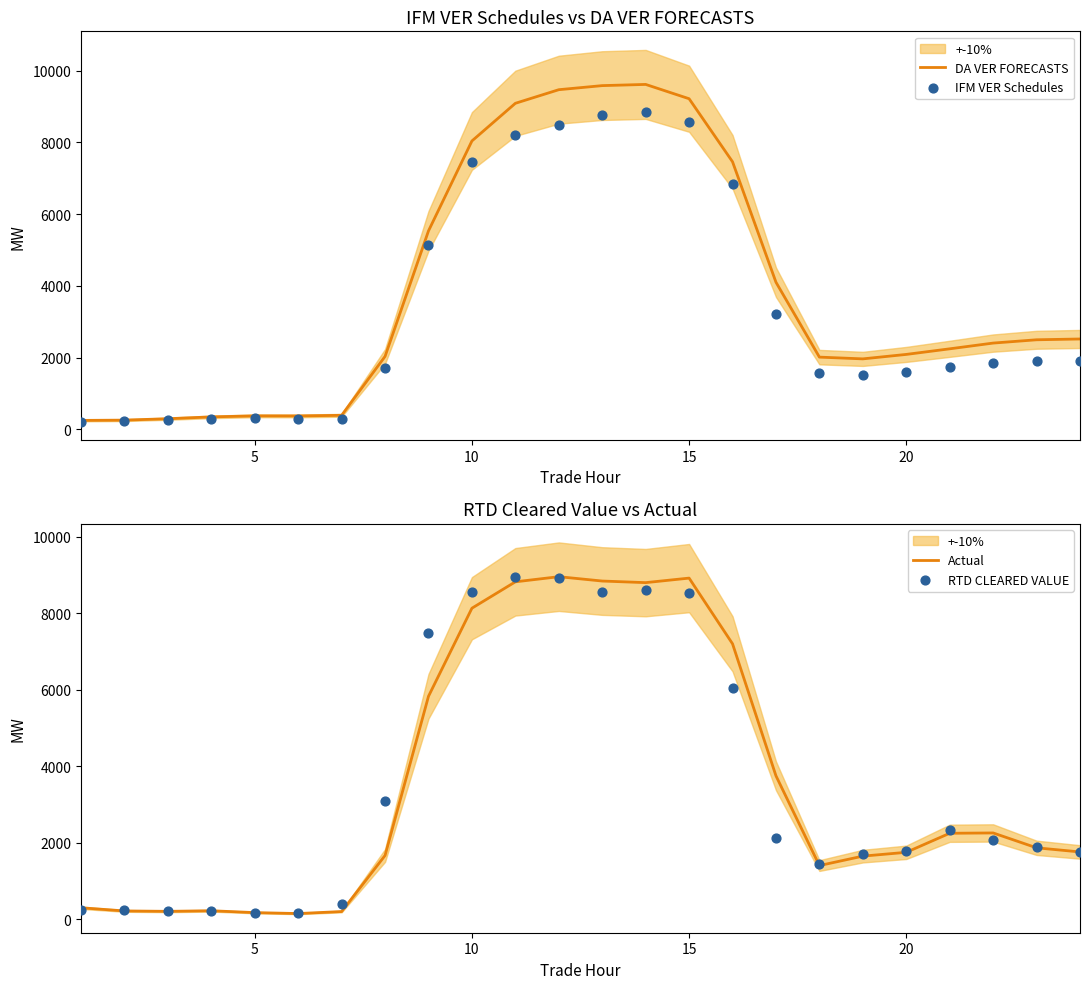

Which series reaches the minimum Y coordinate?

Actual